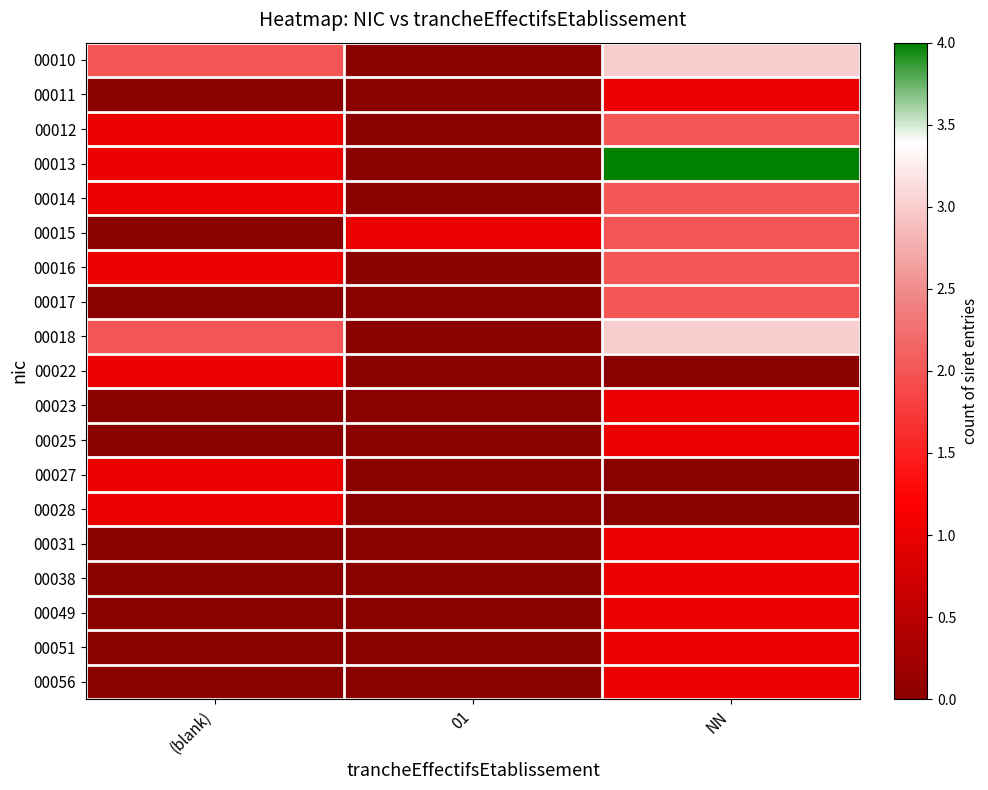

Rank the series at (blank) from lowest to highest value.

00011, 00015, 00017, 00023, 00025, 00031, 00038, 00049, 00051, 00056, 00012, 00013, 00014, 00016, 00022, 00027, 00028, 00010, 00018